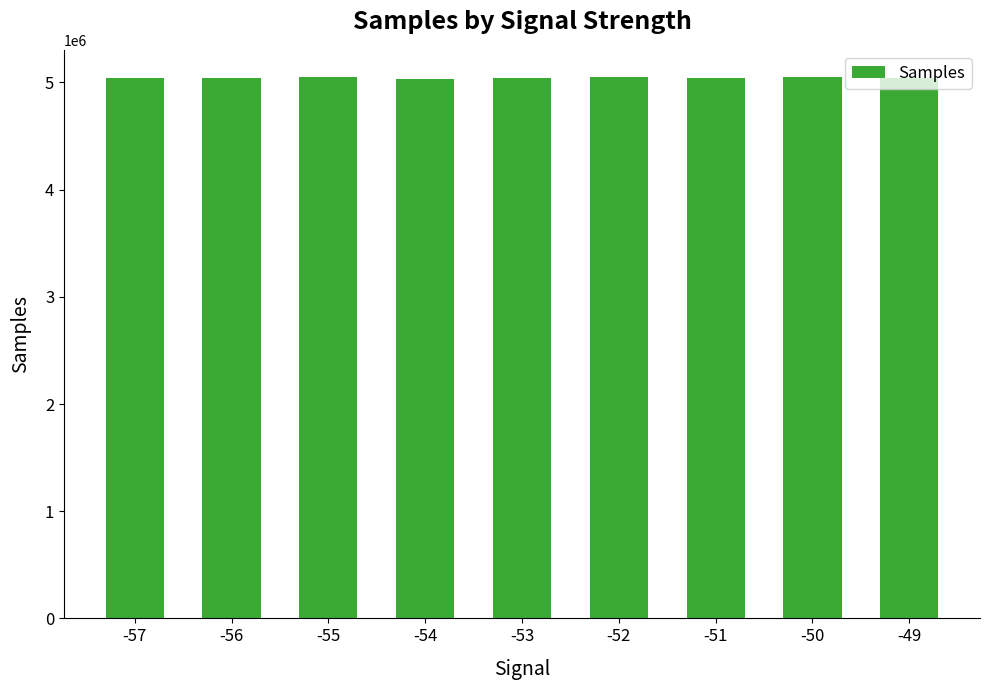

What is the sum of all values?

45381909